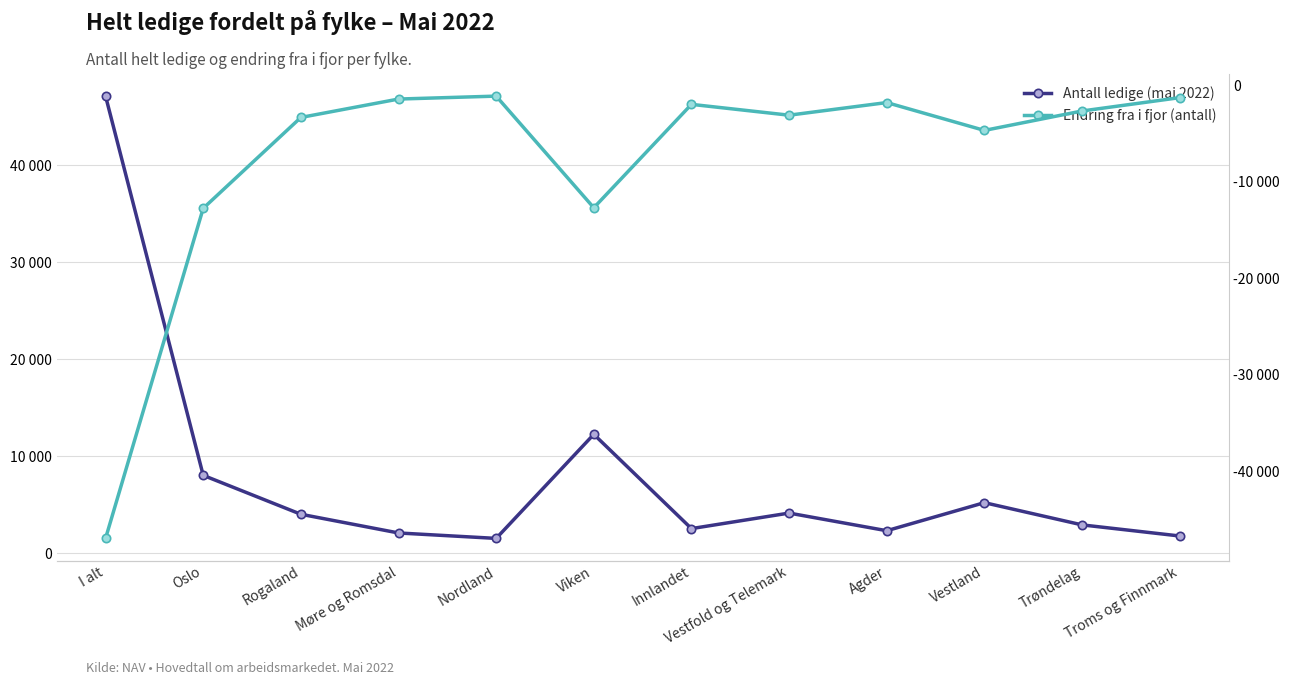

The value of Antall ledige (mai 2022) at Trøndelag is 964. True or false?

False